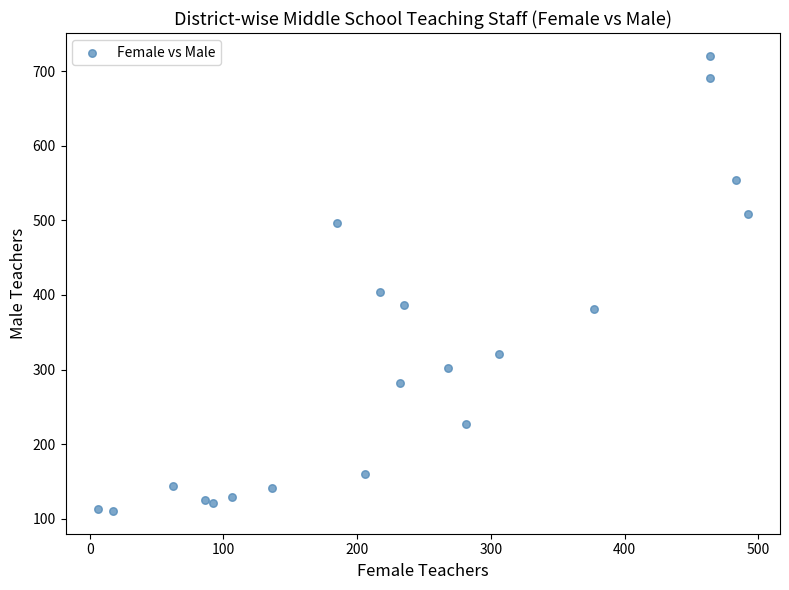

What is the range of Y values (max minus min)?

610.4